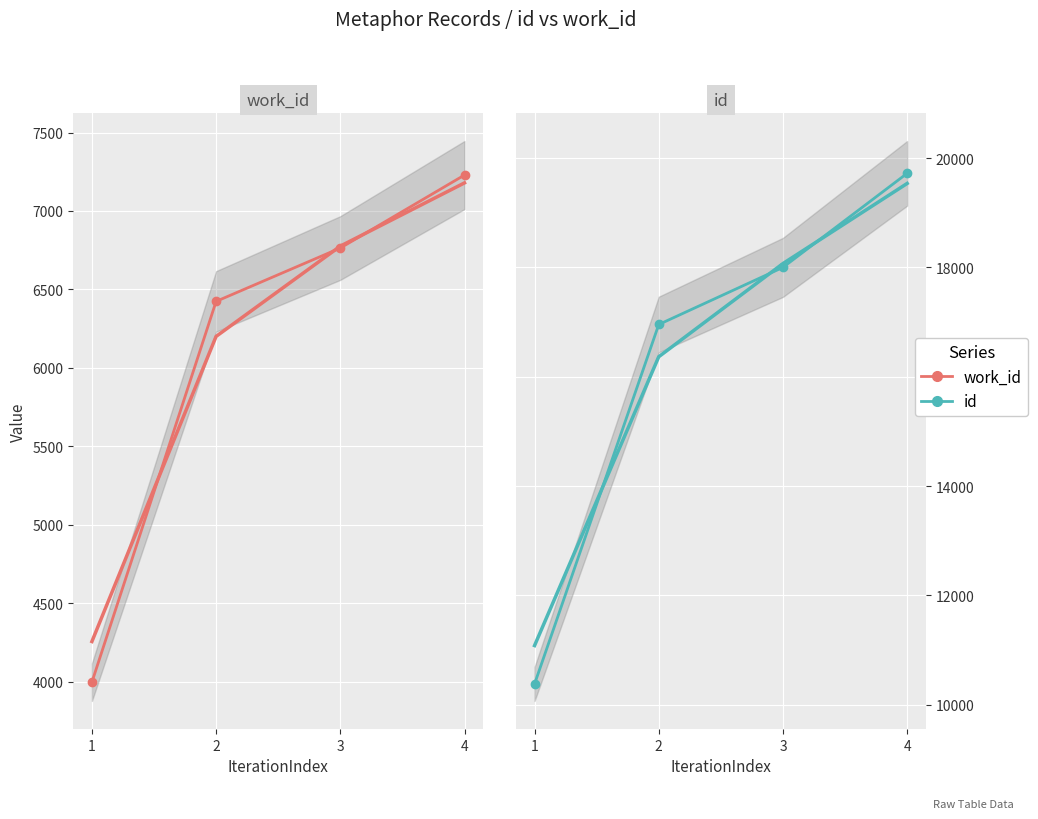

Which label corresponds to the smallest value in the chart?

1